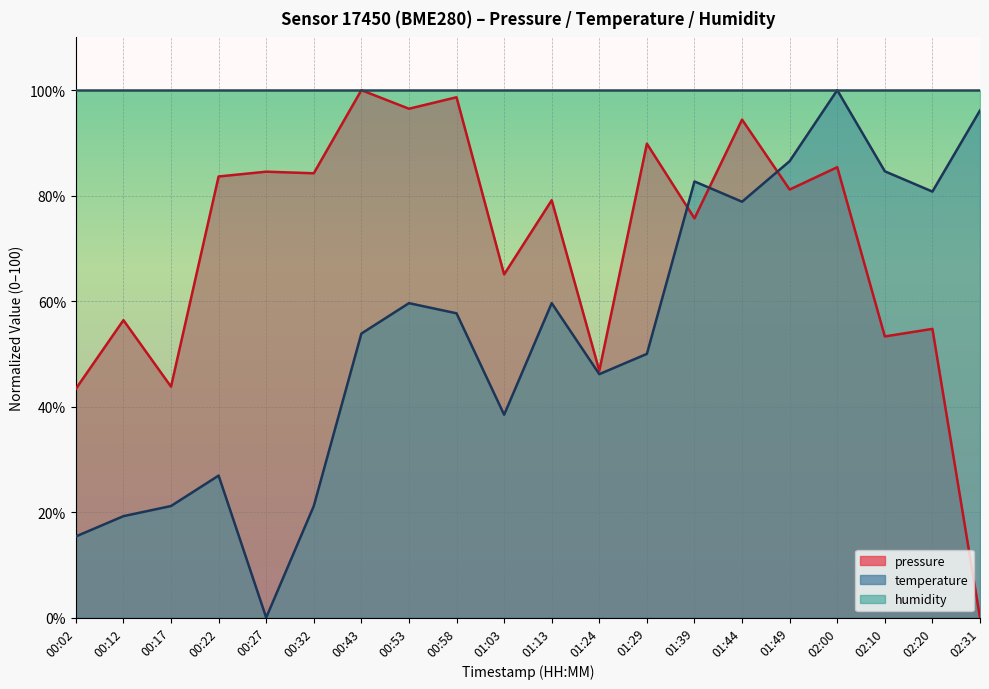

Reading left to right, list all the values displayed in this chart.

pressure: 00:02=43.4	00:12=56.4	00:17=43.8	00:22=83.6	00:27=84.5	00:32=84.2	00:43=100.0	00:53=96.5	00:58=98.7	01:03=65.1	01:13=79.1	01:24=46.8	01:29=89.8	01:39=75.7	01:44=94.4	01:49=81.2	02:00=85.4	02:10=53.3	02:20=54.7	02:31=0.0
temperature: 00:02=15.4	00:12=19.2	00:17=21.2	00:22=26.9	00:27=0.0	00:32=21.2	00:43=53.8	00:53=59.6	00:58=57.7	01:03=38.5	01:13=59.6	01:24=46.2	01:29=50.0	01:39=82.7	01:44=78.8	01:49=86.5	02:00=100.0	02:10=84.6	02:20=80.8	02:31=96.2